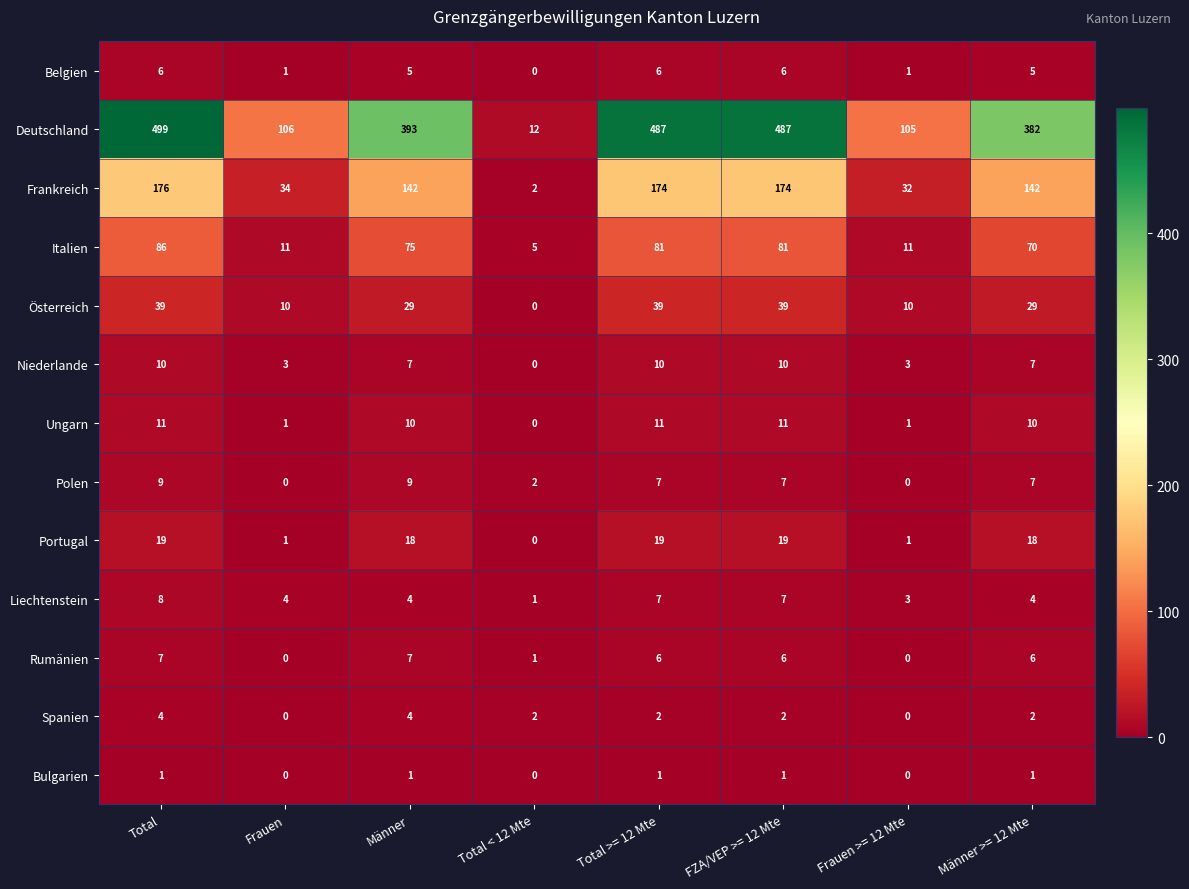

What is the sum of the Italien values at Männer >= 12 Mte and Total >= 12 Mte?

151